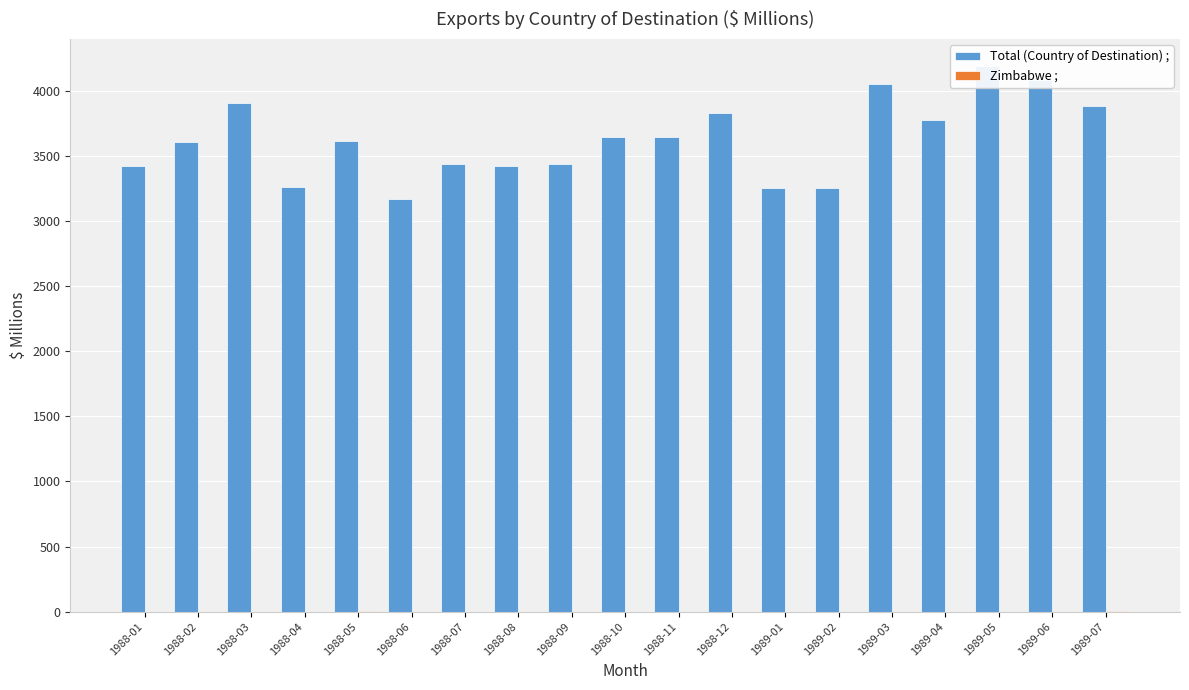

Where does the Total (Country of Destination) ; series first go above 3612?

1988-03